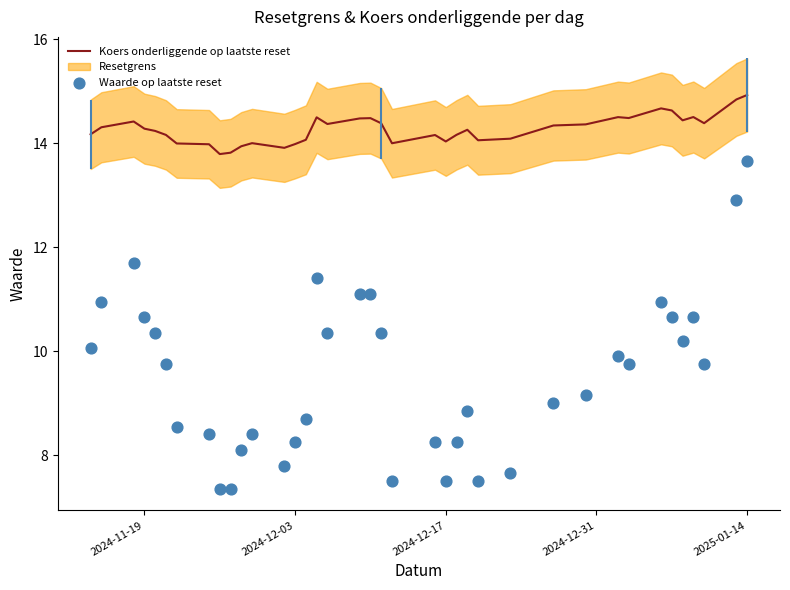

Which series reaches the minimum Y coordinate?

Waarde op laatste reset